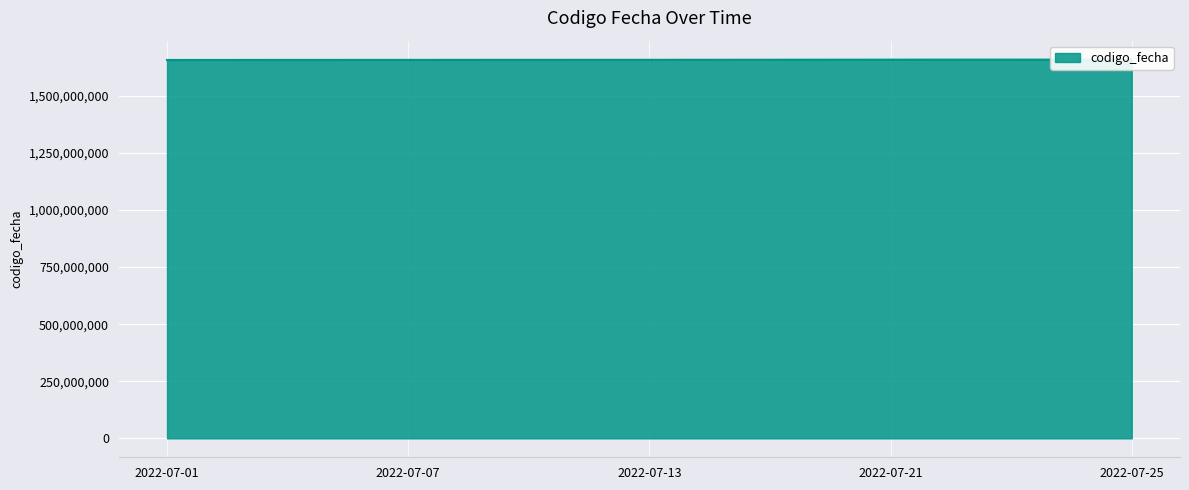

Where is the data nearest to the value 1657922363?

2022-07-13